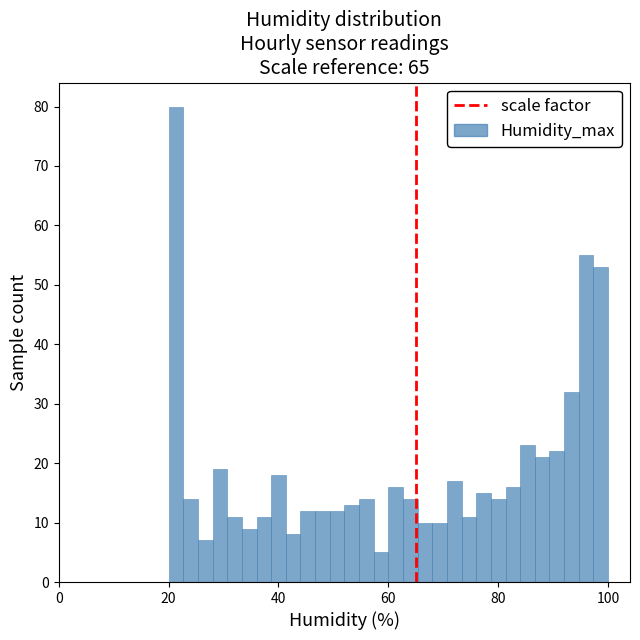

Around what value on the x-axis is the tallest bar? Give the approximate position of its centre, as read against the axis.

22